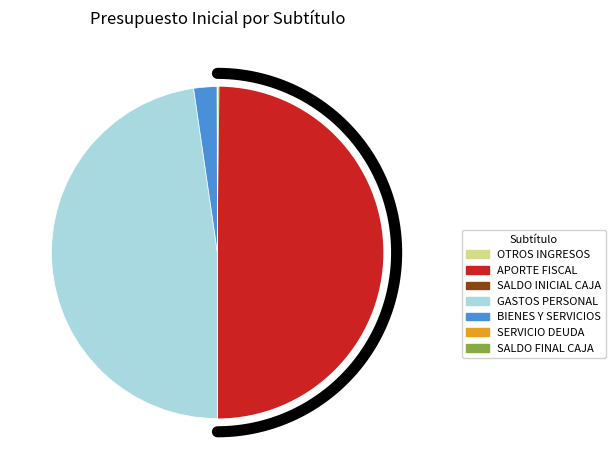

Is there a majority slice in this chart?

No